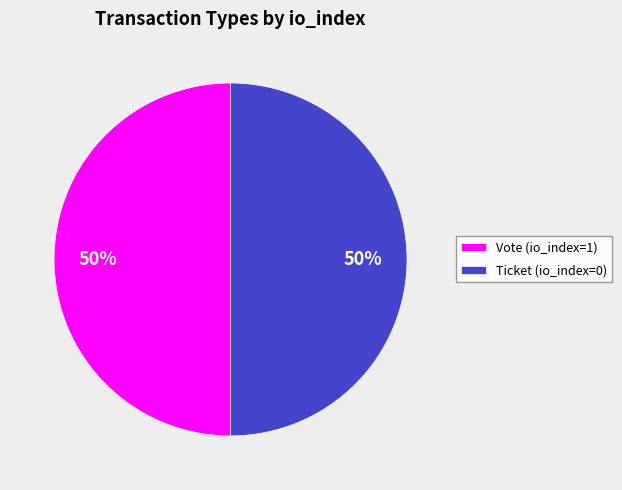

How many segments does this pie chart have?

2